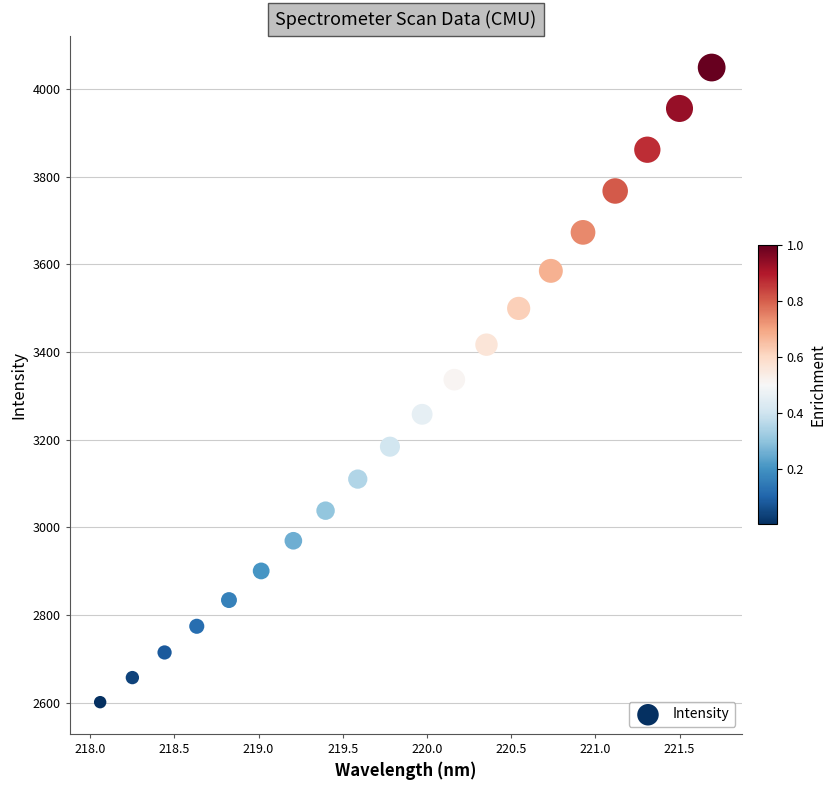

What is the range of Y values (max minus min)?

1448.1